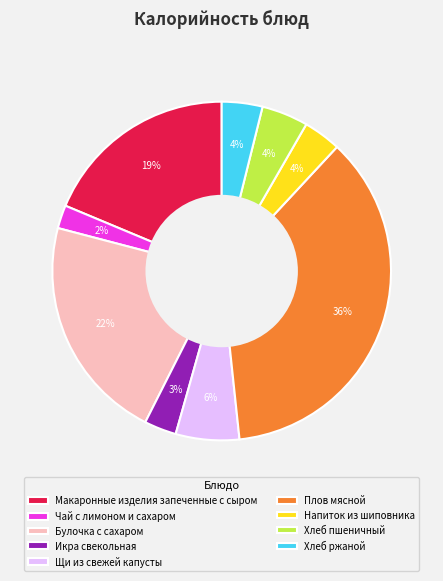

Which category has the smallest portion of the pie?

Чай с лимоном и сахаром